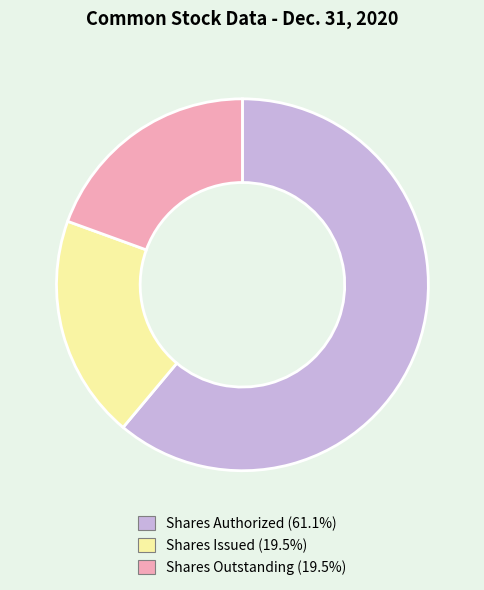

Which slice is the largest?

Shares Authorized